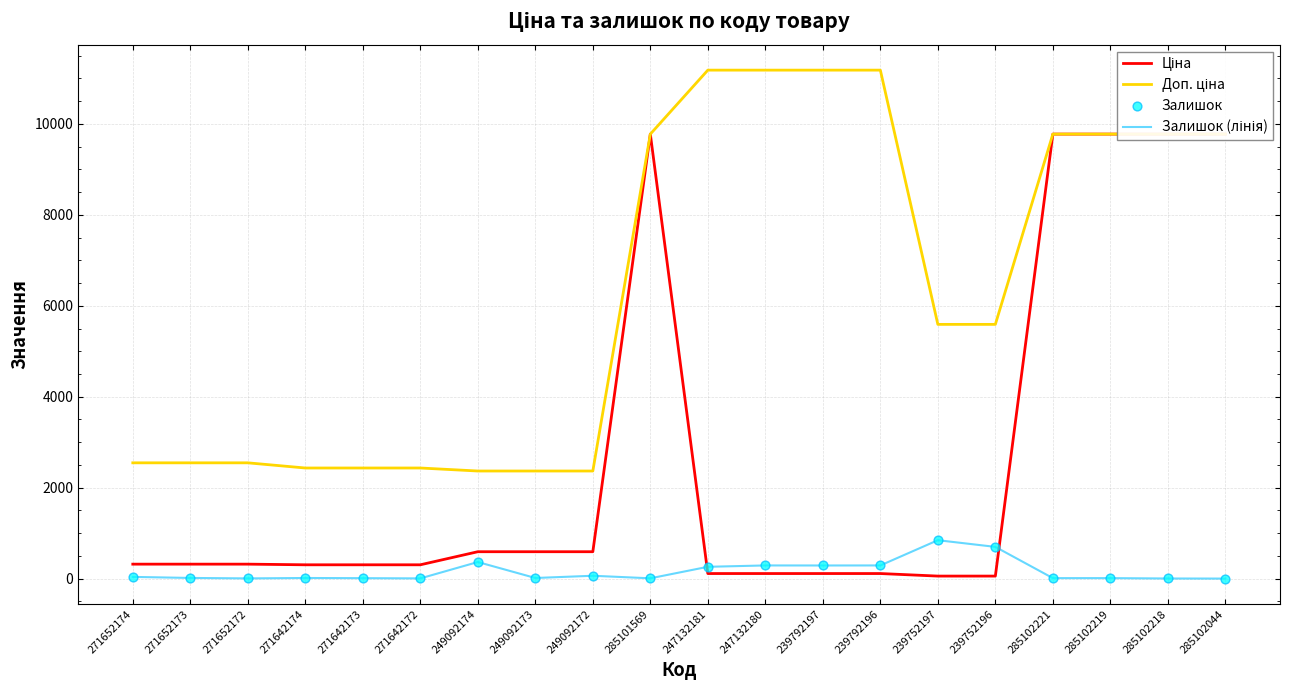

Is the value of Ціна at 247132181 greater than the value of Залишок at 249092174?

No